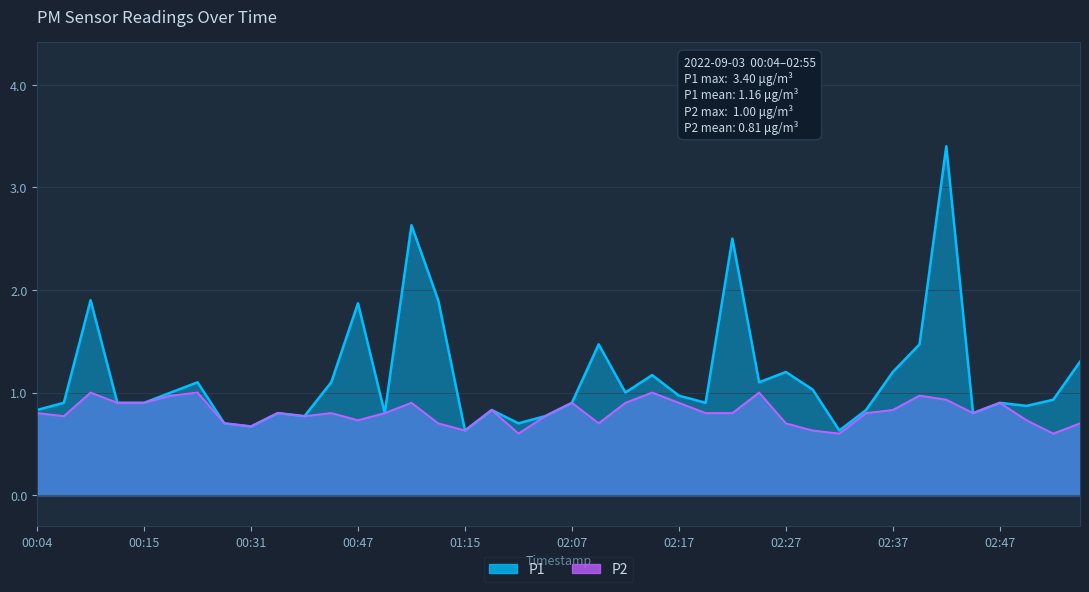

What is the value of the P1 point at the 16th from the left?

1.9